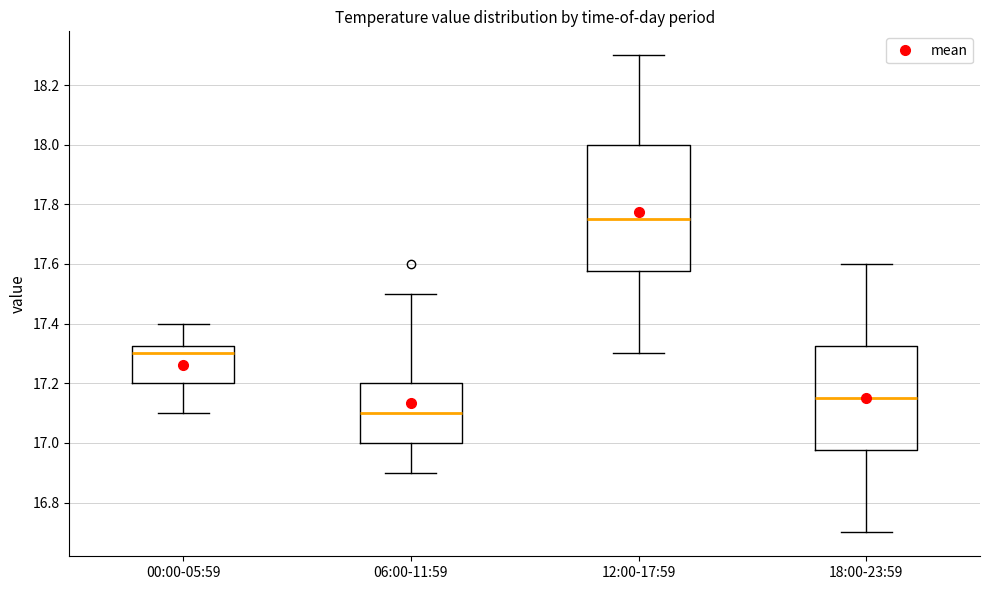

Reading left to right, transcribe this box plot: for each box, give where its median line is, the range the box spans, and where its two whiskers end, as read against the y-axis. The values are not printed on the chart, so give them approximately, as read against the axis.

00:00-05:59: median 17.30, box 17.20 to 17.32, whiskers 17.10 to 17.40
06:00-11:59: median 17.10, box 17.00 to 17.20, whiskers 16.90 to 17.50
12:00-17:59: median 17.76, box 17.58 to 18.00, whiskers 17.30 to 18.30
18:00-23:59: median 17.16, box 16.98 to 17.32, whiskers 16.70 to 17.60